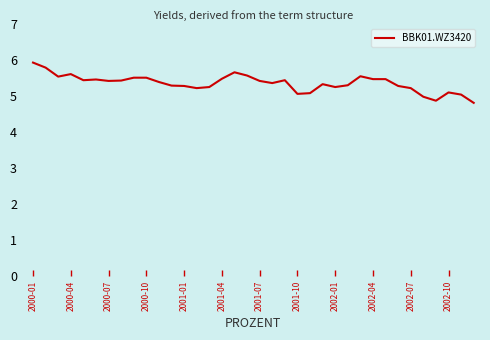

What is the sum of all values?

193.2